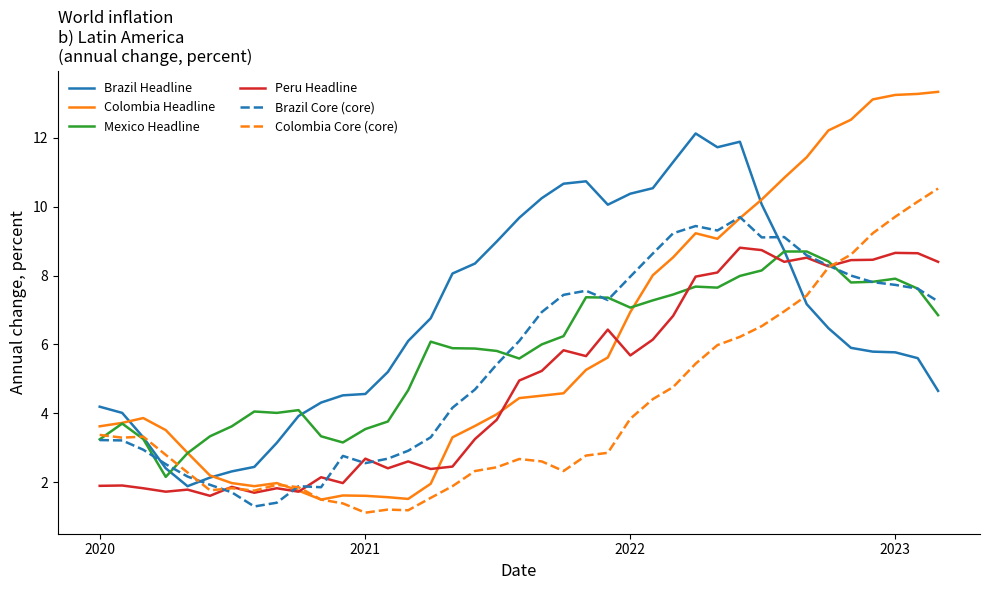

What is the average value of the Colombia Core (core) series?

4.1